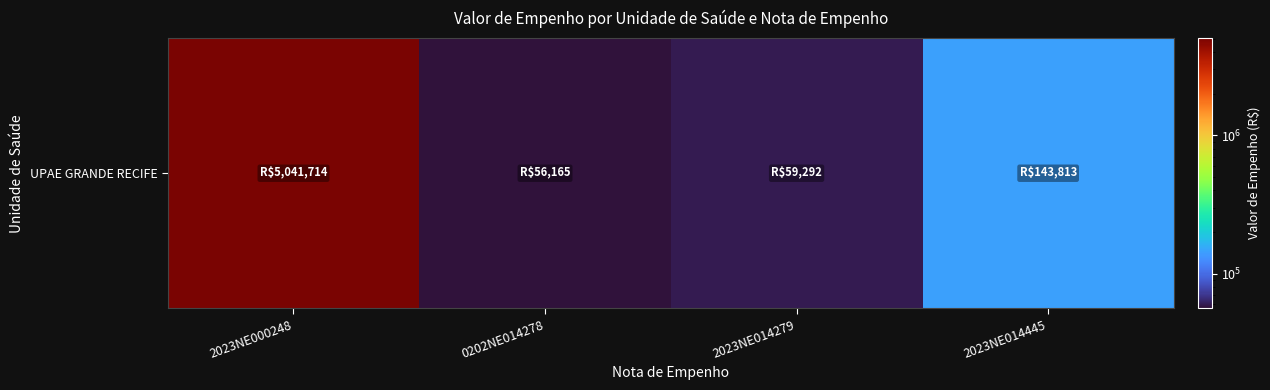

List the labels in order of value, smallest first.

0202NE014278, 2023NE014279, 2023NE014445, 2023NE000248